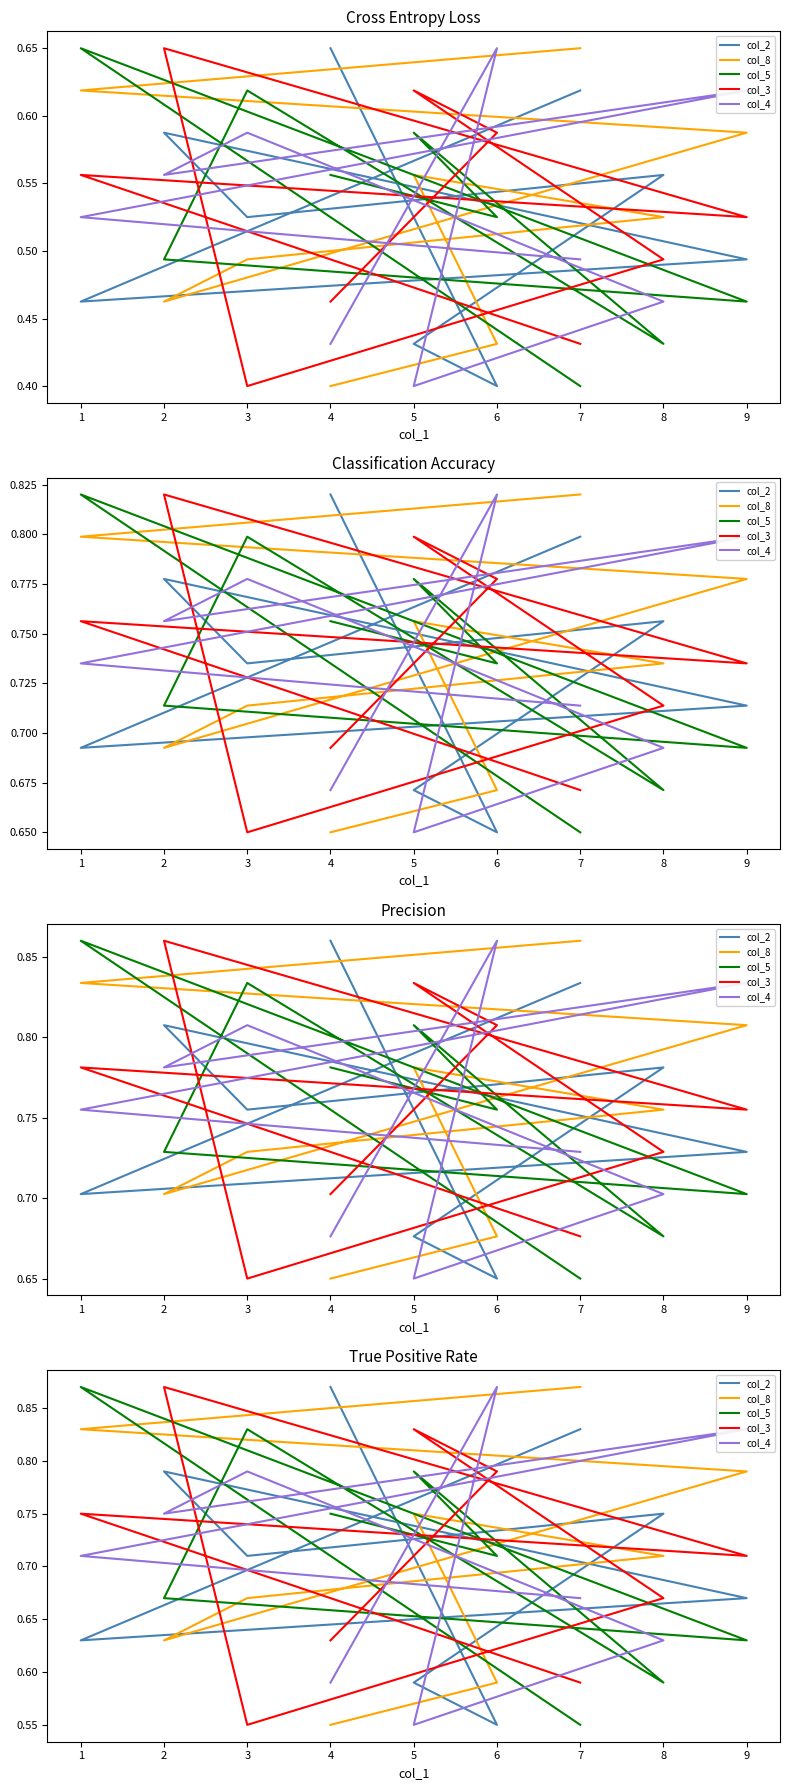

Where do col_8 and col_5 first cross each other?

5 and 8